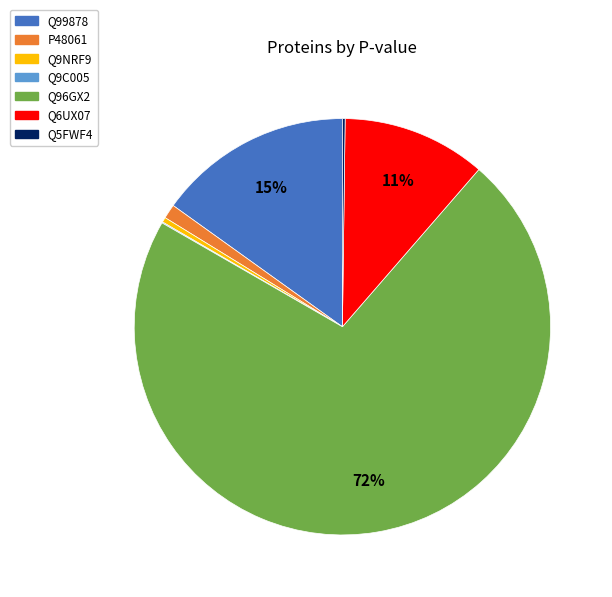

To the nearest percent, what is the average slice percentage?

14%